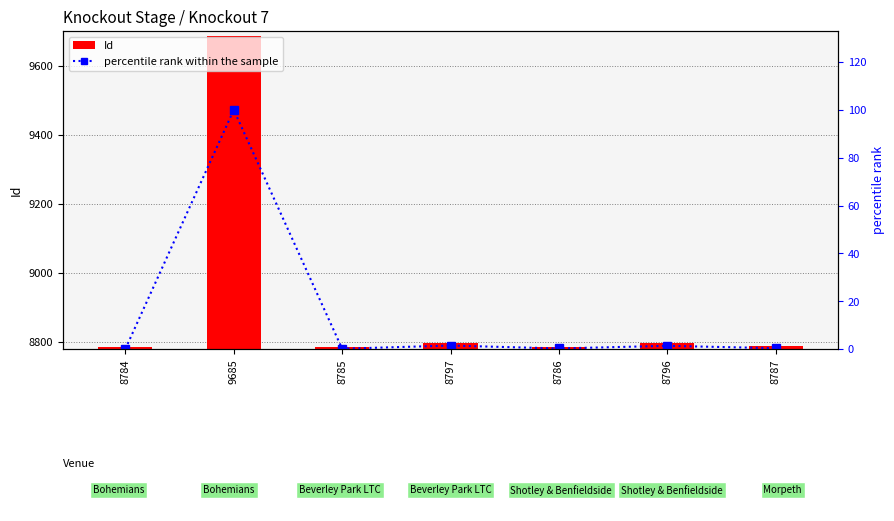

List the series in order of their peak value, highest first.

Id, percentile rank within the sample